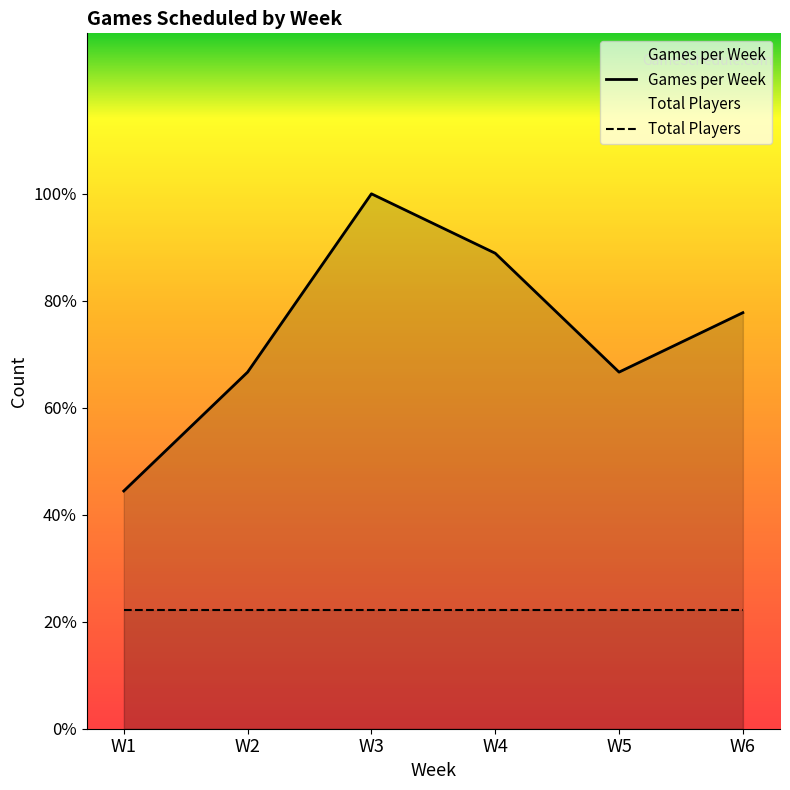

The value at W5 is 6. True or false?

True